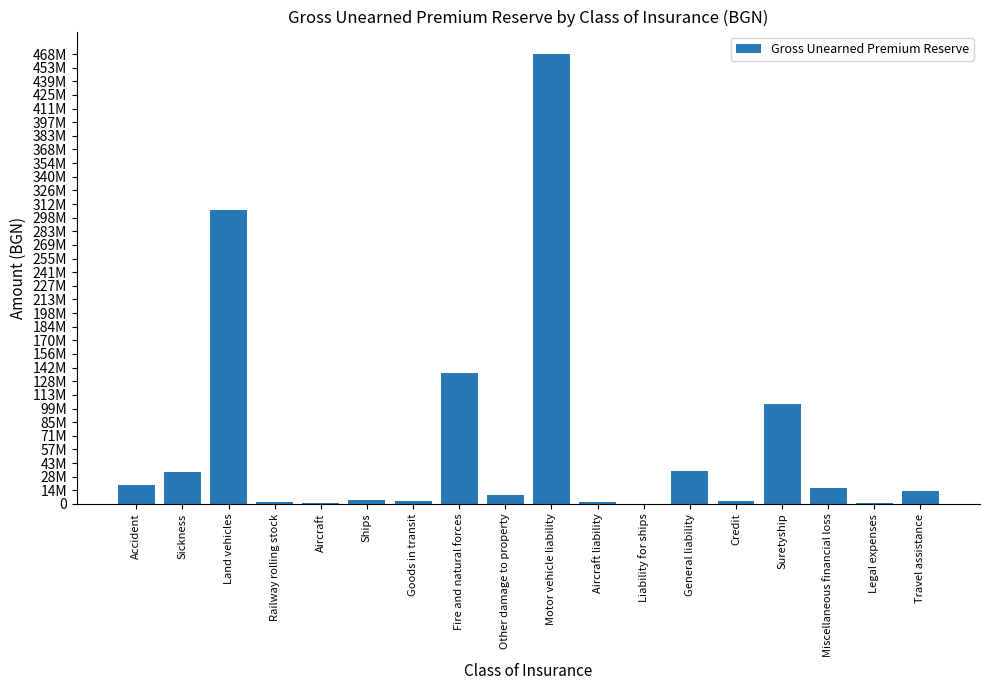

What position from the left is Credit?

14